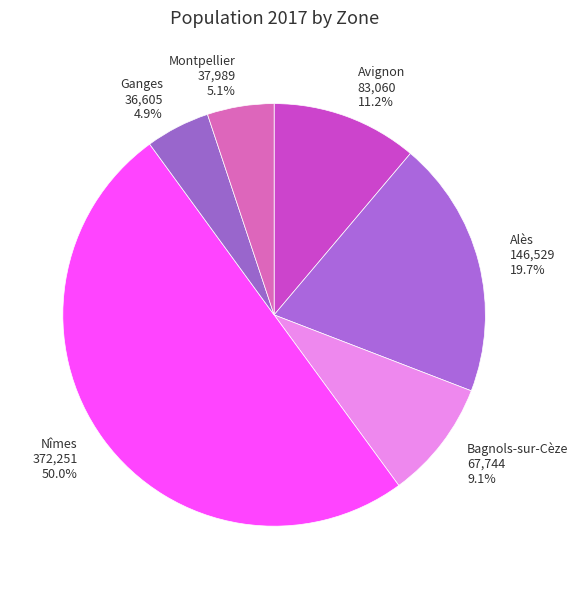

Which slice is the largest?

Nîmes